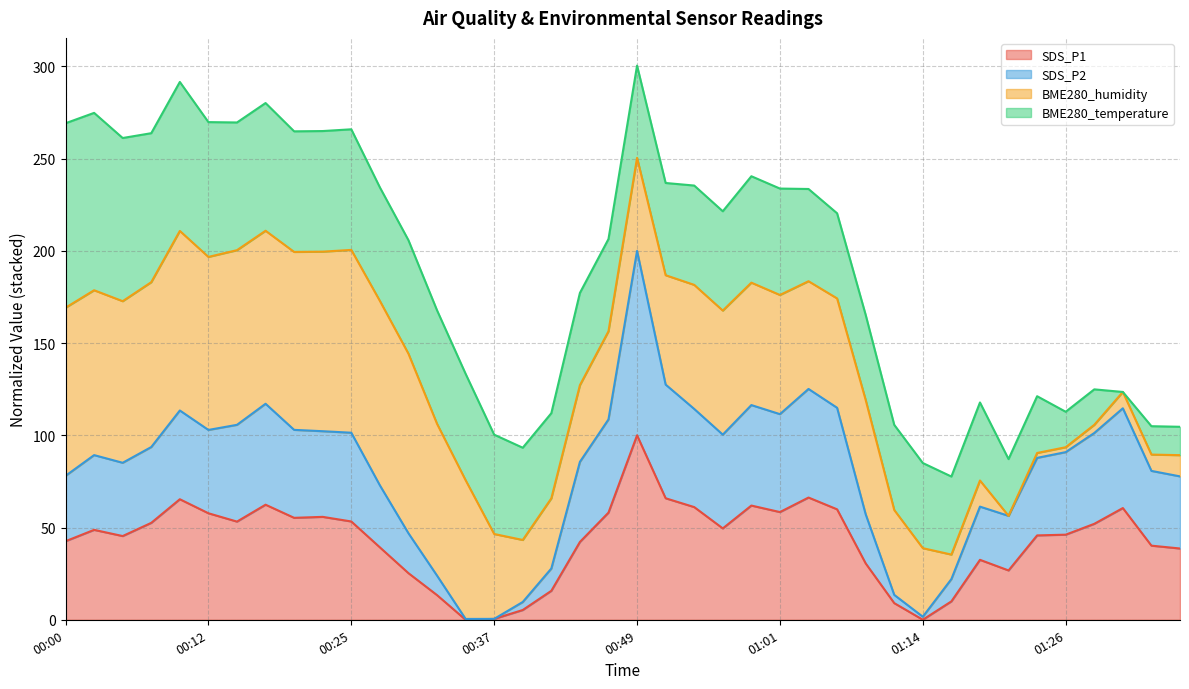

What is the maximum value for SDS_P1?

100.0